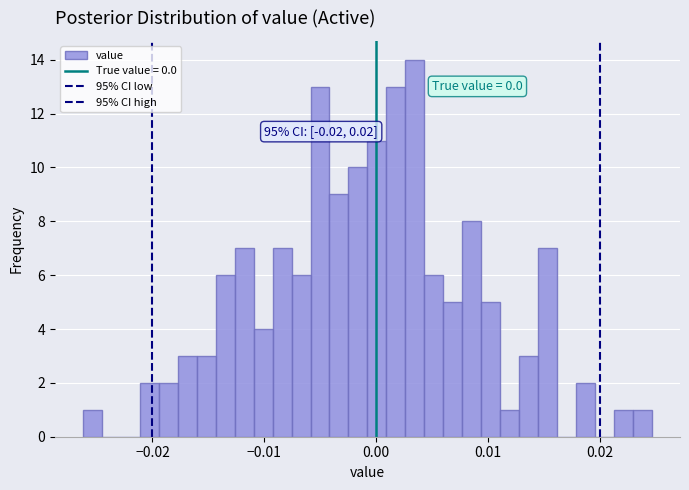

Around what value on the x-axis is the tallest bar? Give the approximate position of its centre, as read against the axis.

0.003